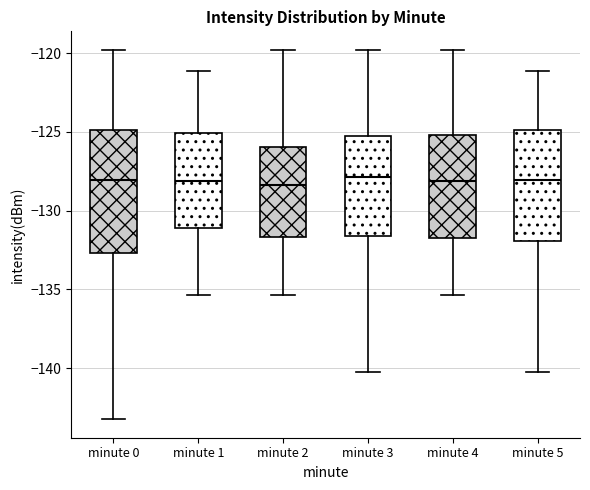

Reading left to right, transcribe this box plot: for each box, give where its median line is, the range the box spans, and where its two whiskers end, as read against the y-axis. The values are not printed on the chart, so give them approximately, as read against the axis.

minute 0: median -128.0, box -132.5 to -125.0, whiskers -143.0 to -120.0
minute 1: median -128.0, box -131.0 to -125.0, whiskers -135.5 to -121.0
minute 2: median -128.5, box -131.5 to -126.0, whiskers -135.5 to -120.0
minute 3: median -128.0, box -131.5 to -125.5, whiskers -140.5 to -120.0
minute 4: median -128.0, box -132.0 to -125.0, whiskers -135.5 to -120.0
minute 5: median -128.0, box -132.0 to -125.0, whiskers -140.5 to -121.0